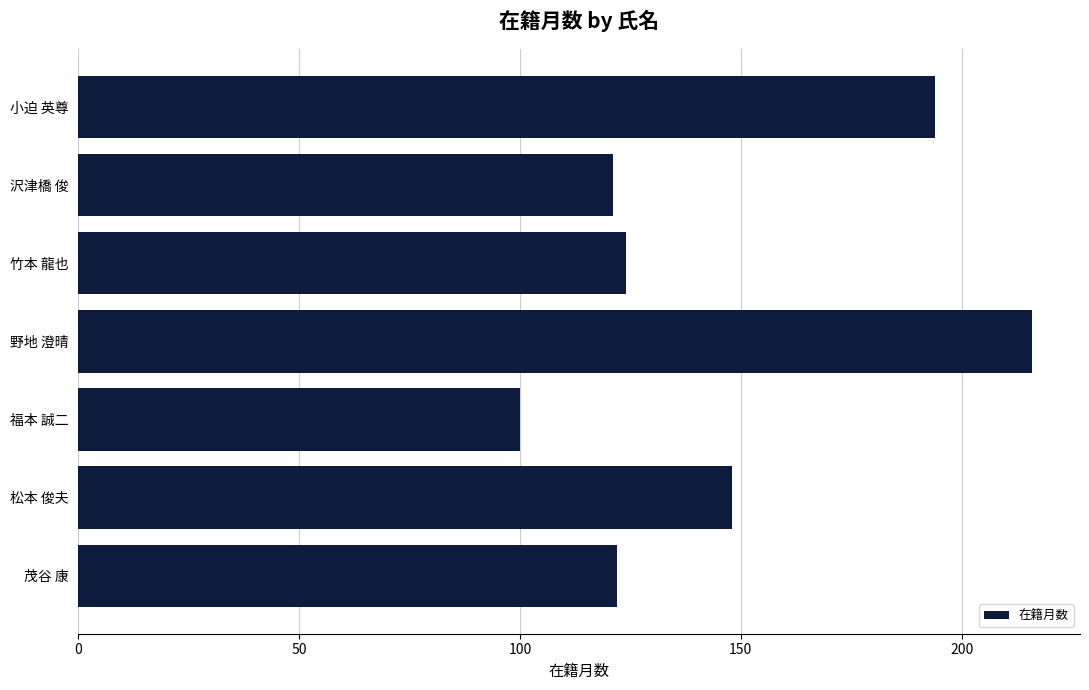

What is the maximum value shown in the chart?

216